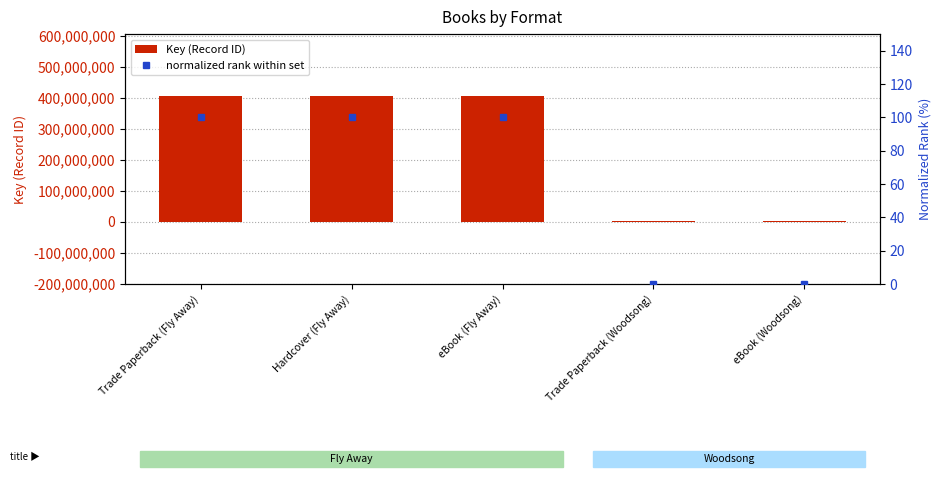

At which label does Key (Record ID) reach its minimum?

Trade Paperback (Woodsong)